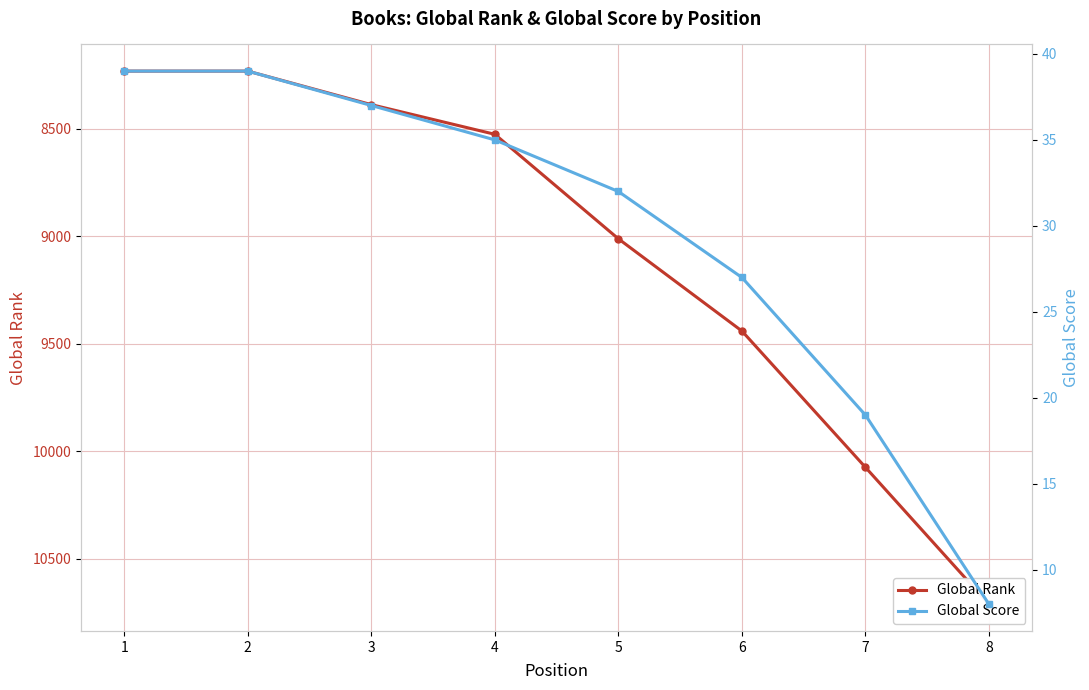

What is the value of the Global Score point at the 2nd from the left?

39